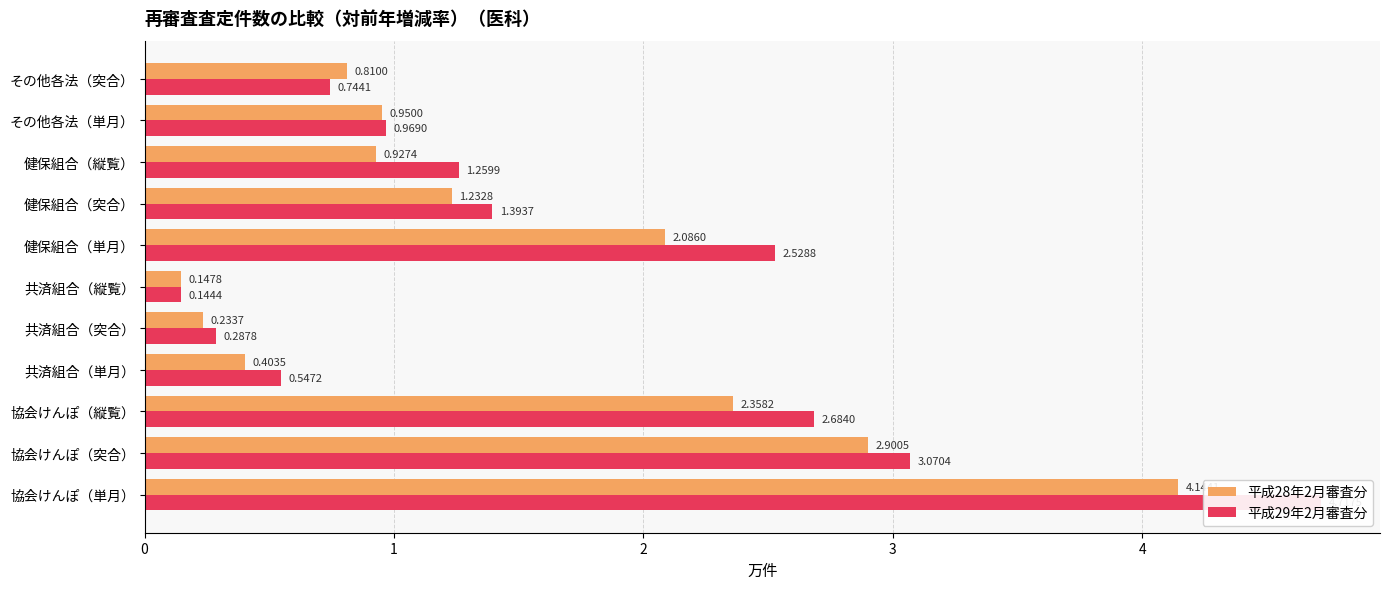

What is the difference between the maximum and second lowest values in the 平成29年2月審査分 series?

4.4